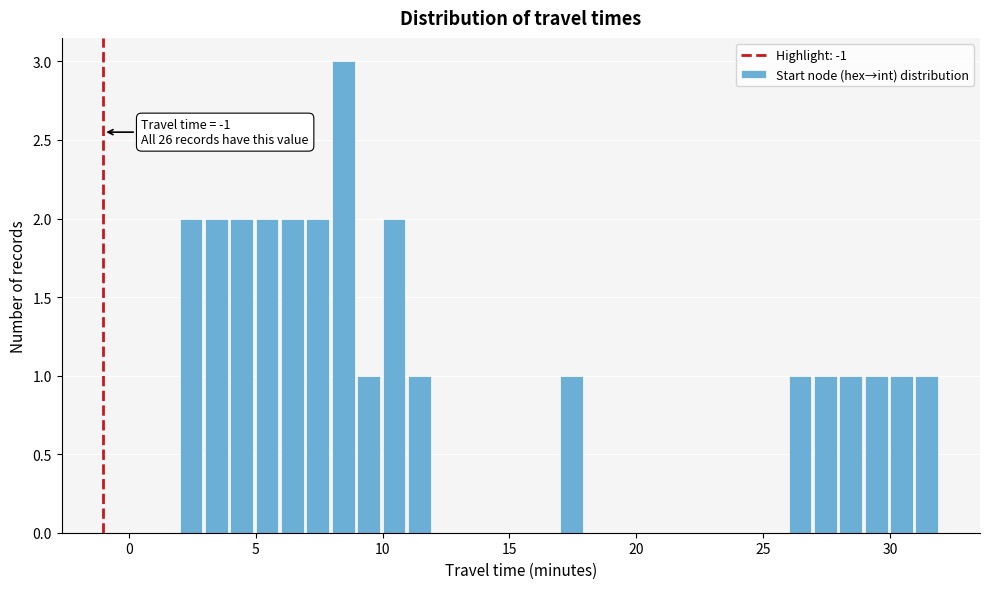

Around what value on the x-axis is the tallest bar? Give the approximate position of its centre, as read against the axis.

8.5